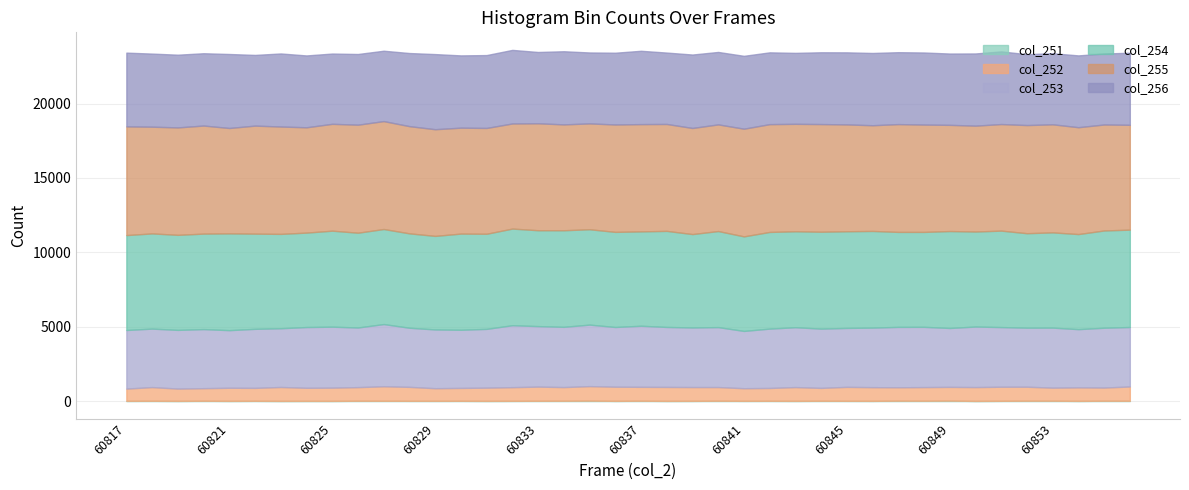

Which series has the widest spread of values?

col_253